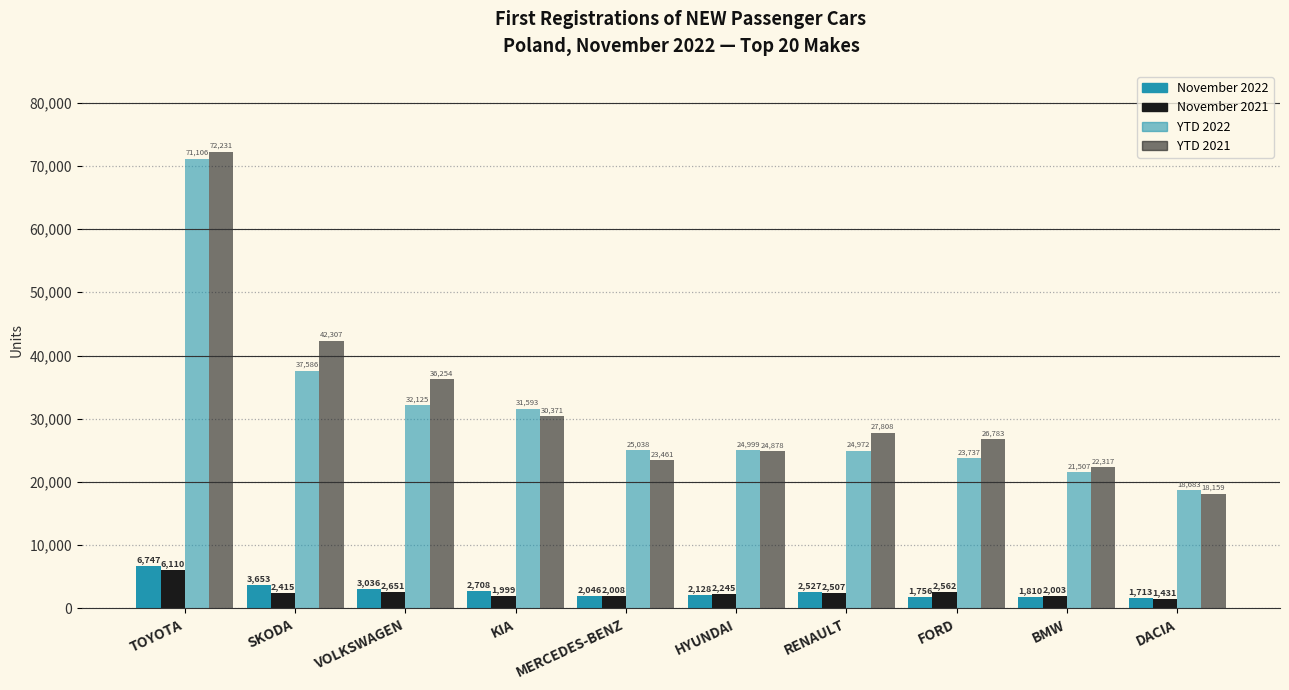

What is the label of the 4th bar from the left?

KIA